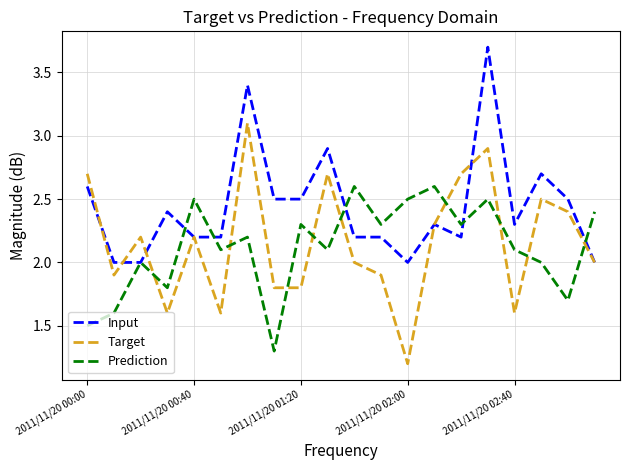

Reading left to right, list all the values displayed in this chart.

Input: 2.6	2.0	2.0	2.4	2.2	2.2	3.4	2.5	2.5	2.9	2.2	2.2	2.0	2.3	2.2	3.7	2.3	2.7	2.5	2.0
Target: 2.7	1.9	2.2	1.6	2.2	1.6	3.1	1.8	1.8	2.7	2.0	1.9	1.2	2.3	2.7	2.9	1.6	2.5	2.4	2.0
Prediction: 1.5	1.6	2.0	1.8	2.5	2.1	2.2	1.3	2.3	2.1	2.6	2.3	2.5	2.6	2.3	2.5	2.1	2.0	1.7	2.4